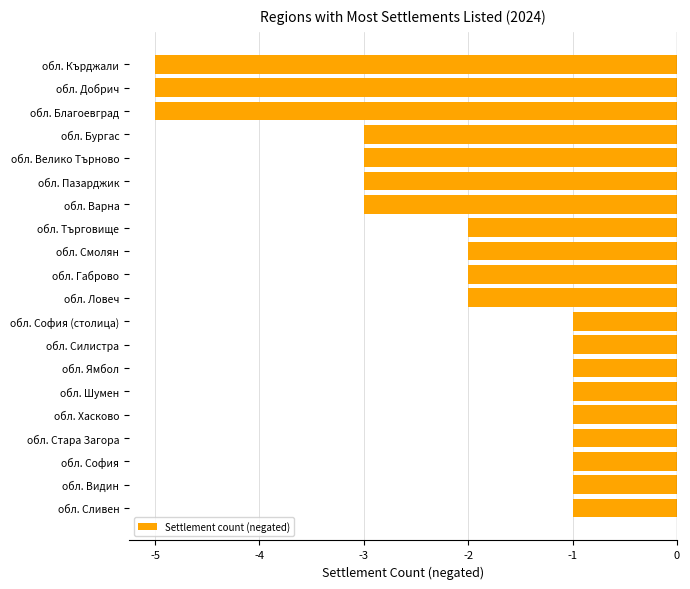

What is the minimum value shown in the chart?

-5